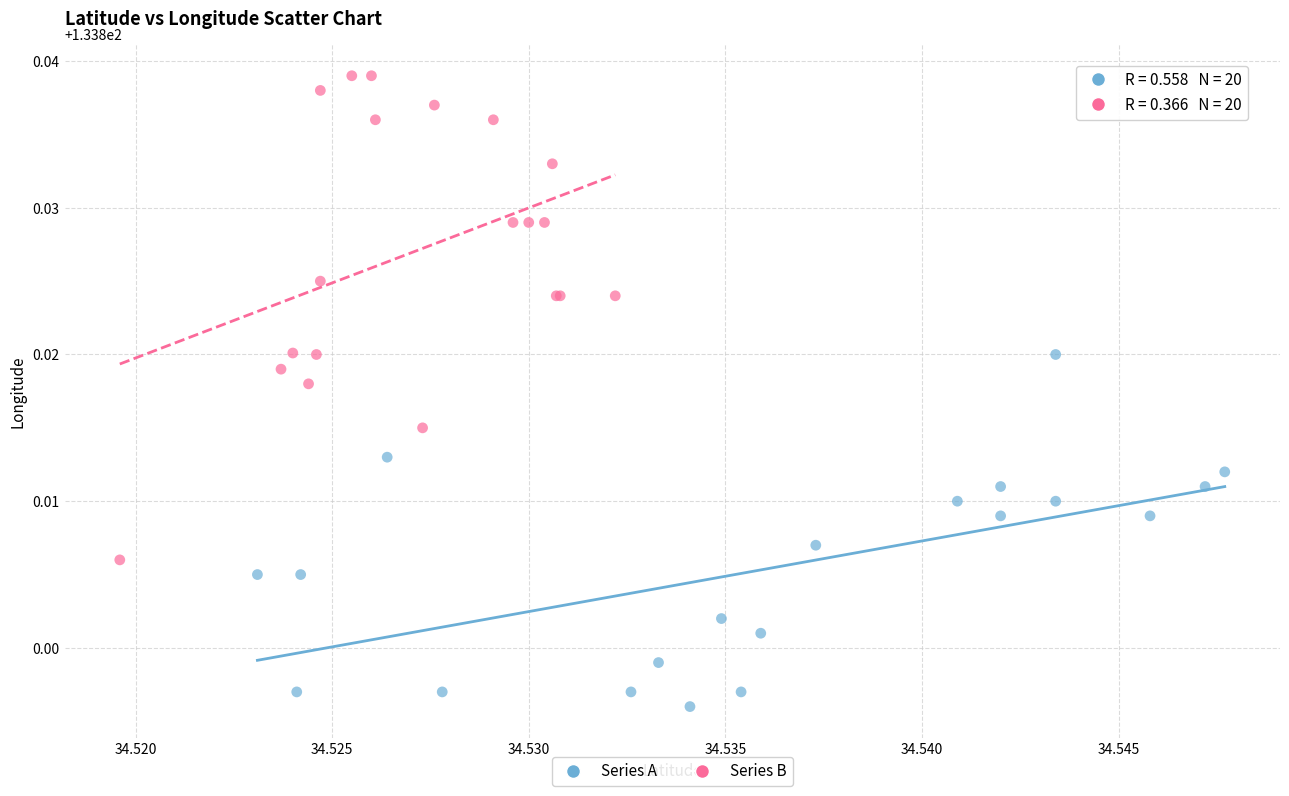

Which series has the widest spread of Y values?

Series B